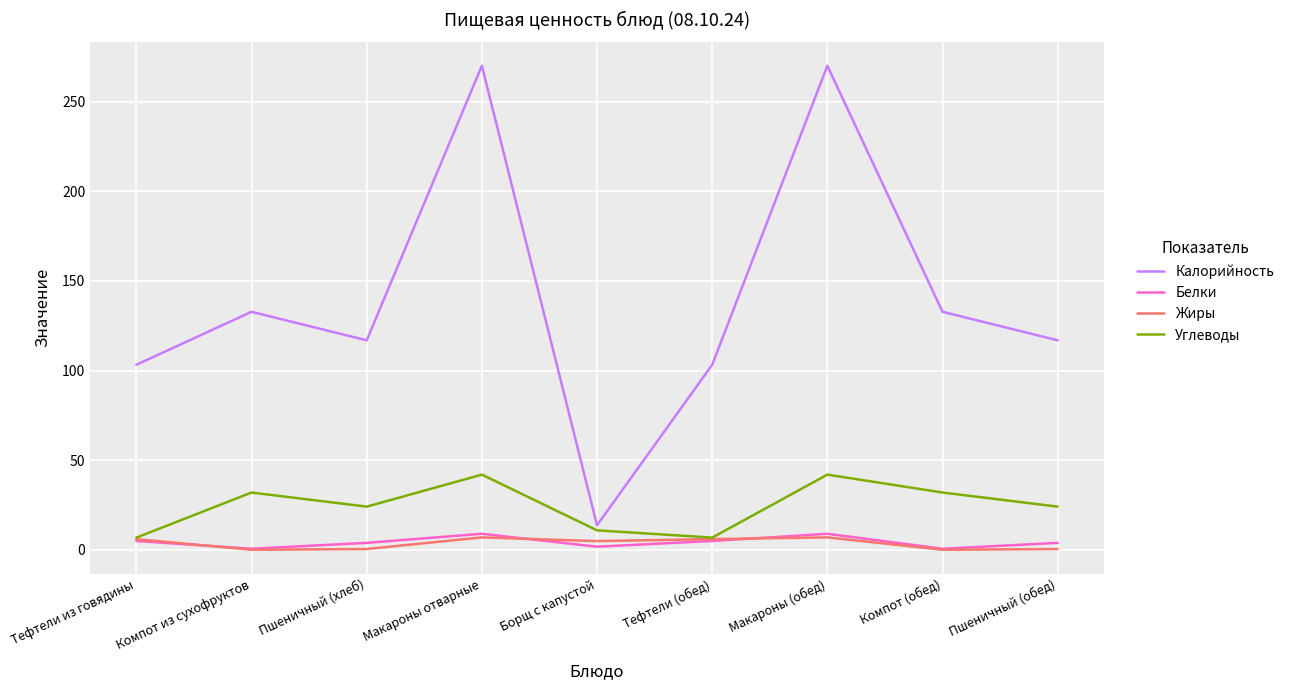

True or false: Жиры and Калорийность intersect in this chart.

False